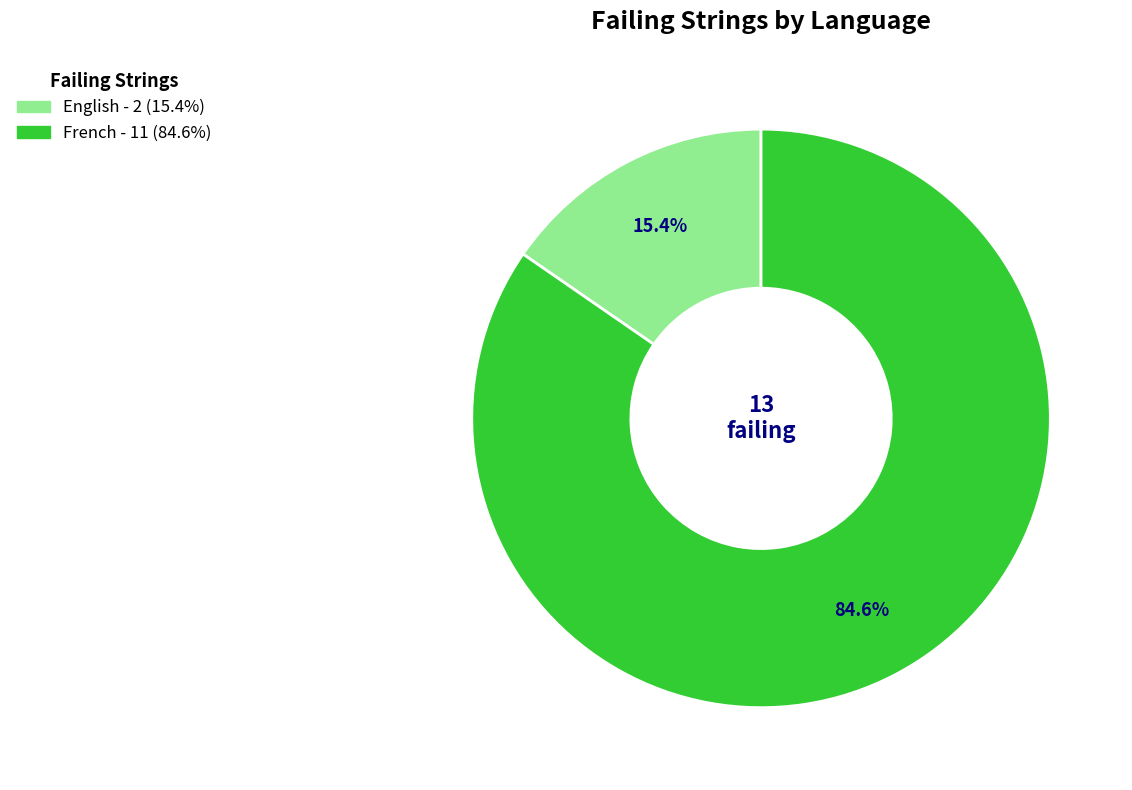

Combined, what portion of the pie is English and French?

100.0%